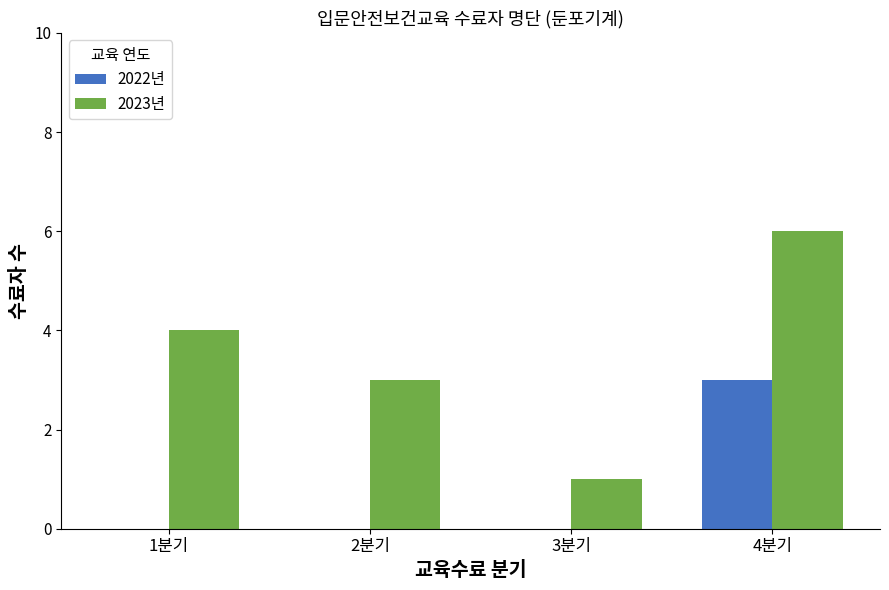

The 2023년 series shows 4 at 2분기. True or false?

False